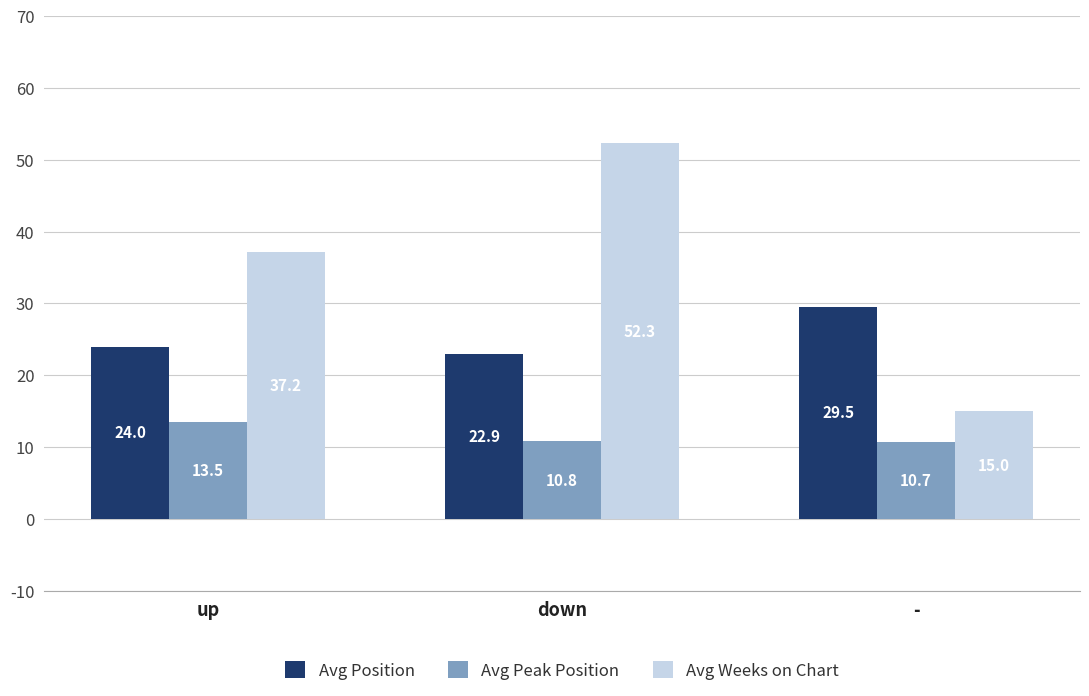

What is the smallest value displayed?

10.7